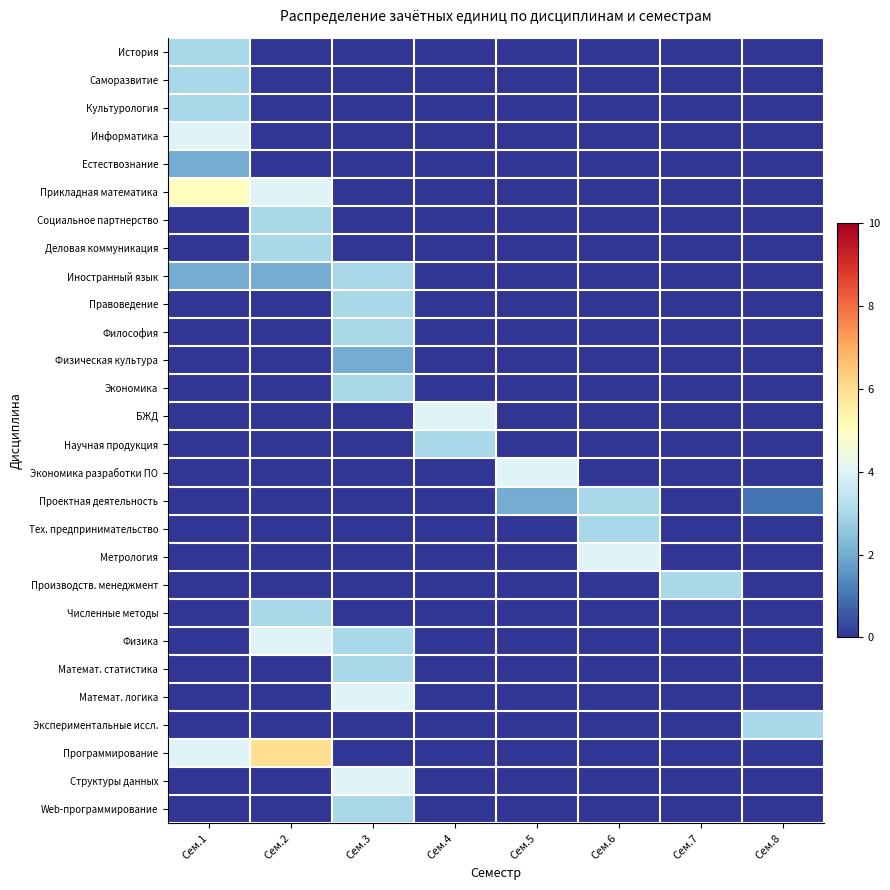

Which category has the highest value across all series?

Сем.2